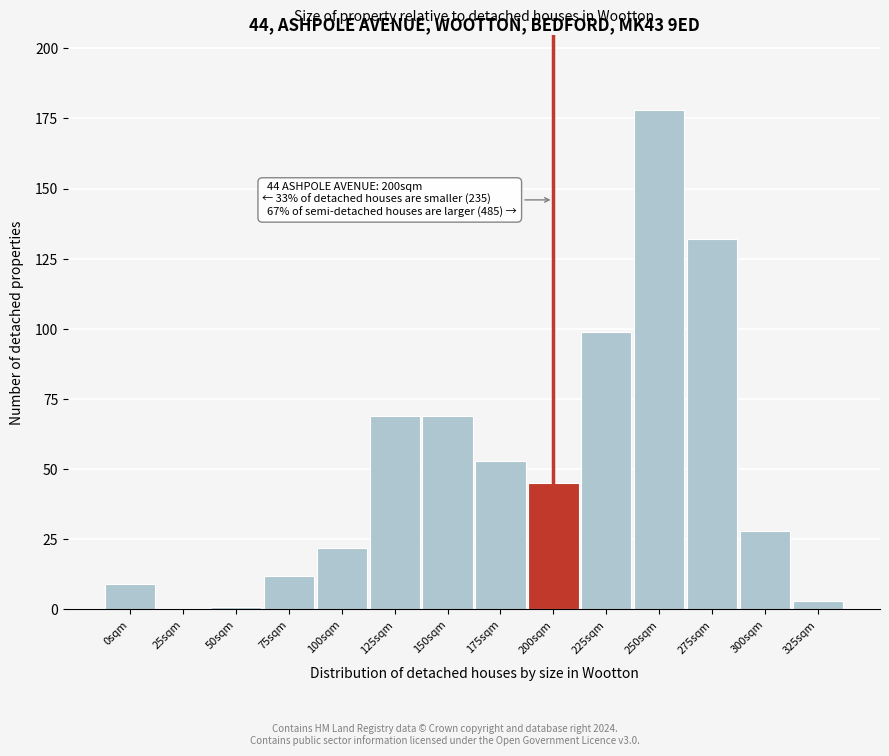

Reading left to right, extract all data points from this chart.

0sqm=9	25sqm=0	50sqm=1	75sqm=12	100sqm=22	125sqm=69	150sqm=69	175sqm=53	200sqm=45	225sqm=99	250sqm=178	275sqm=132	300sqm=28	325sqm=3